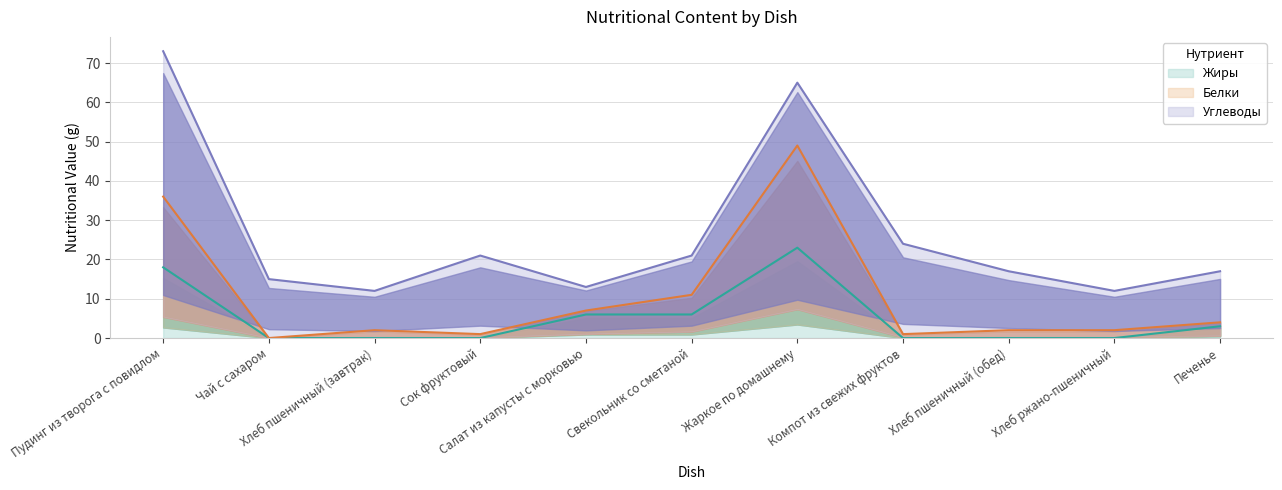

What is the label of the 3rd point from the left?

Хлеб пшеничный (завтрак)